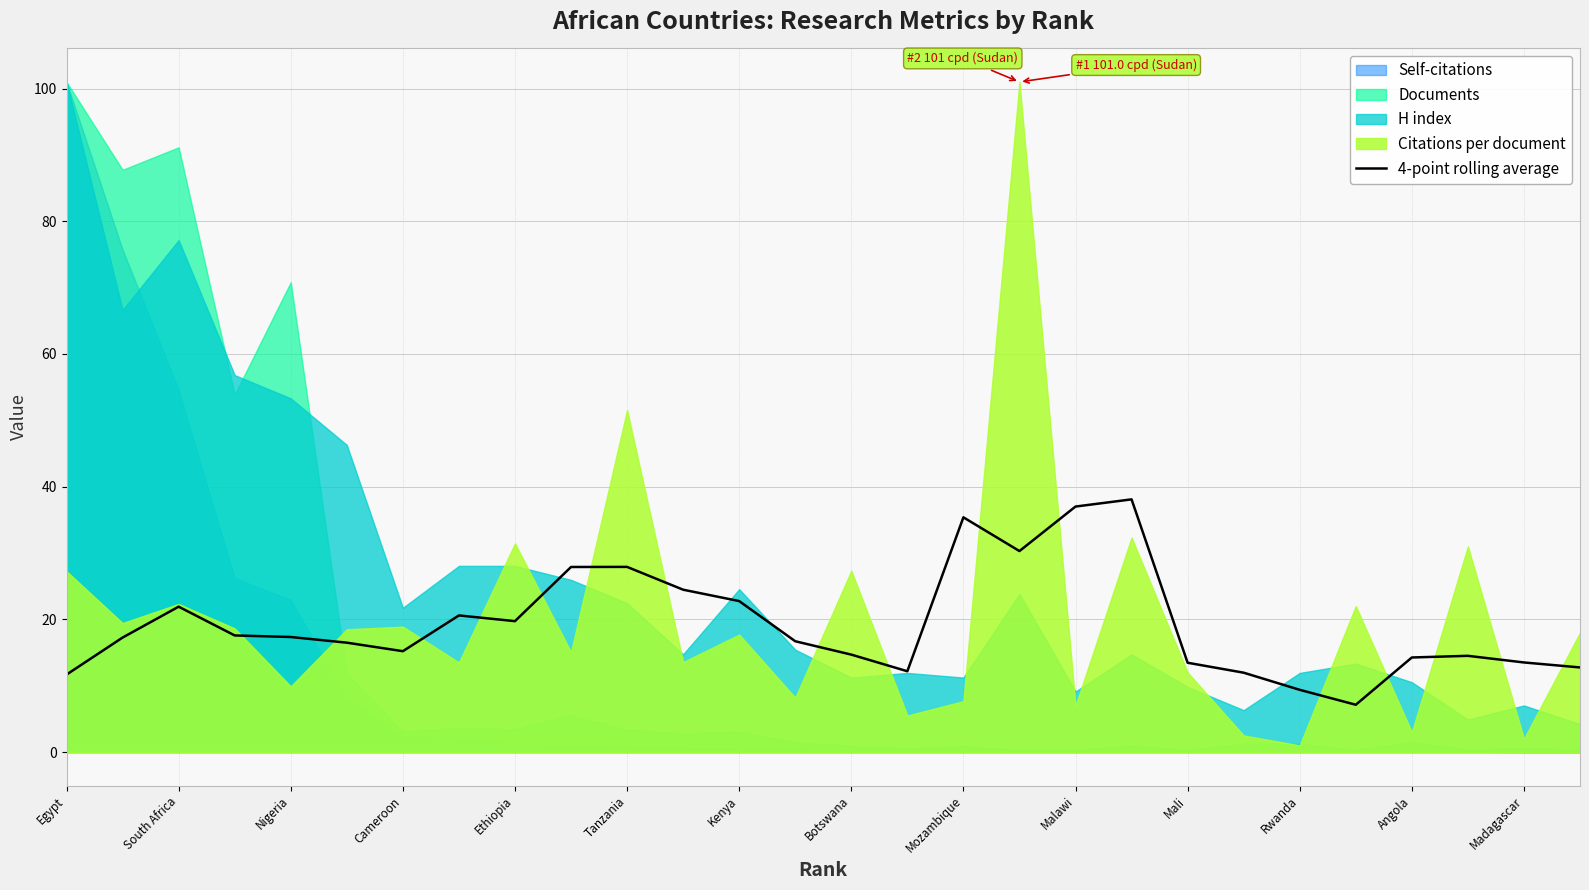

True or false: 4-point rolling average has a value of 25.0 at Malawi.

False